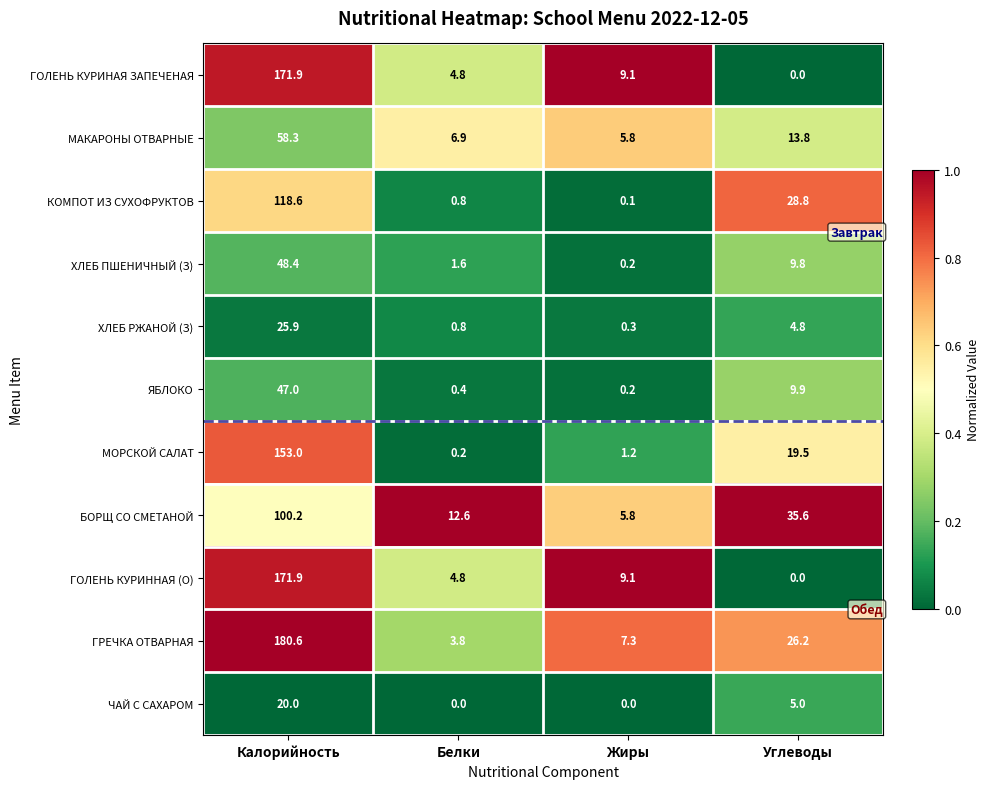

At how many categories does at least one series exceed 0?

4